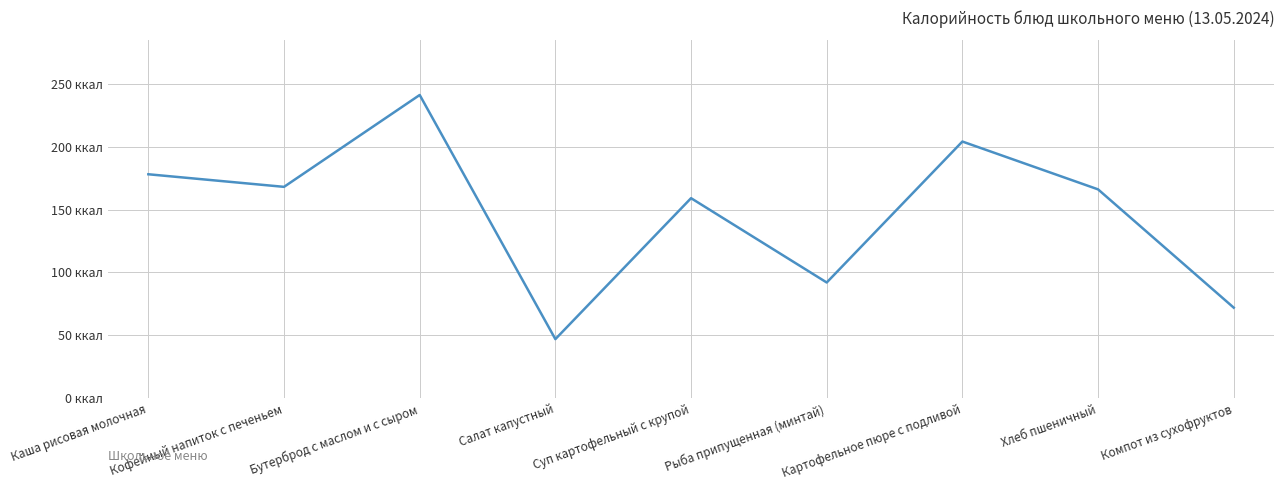

Does the chart display data point markers on the line(s)?

No